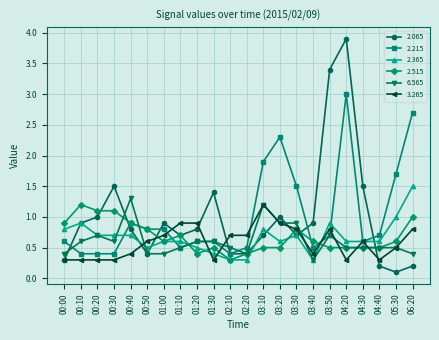

Which series has the widest spread of values?

2.065